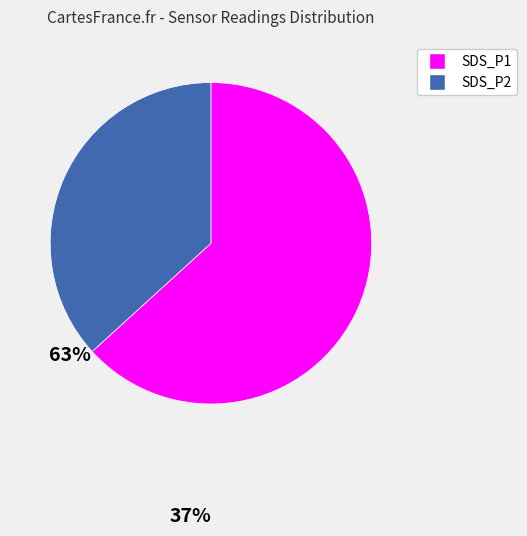

The SDS_P1 slice represents 63% of the pie. True or false?

True